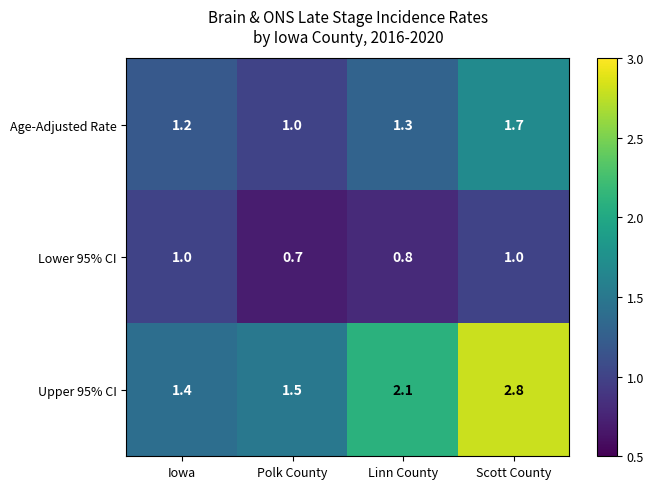

At which label does Age-Adjusted Rate reach its peak?

Scott County